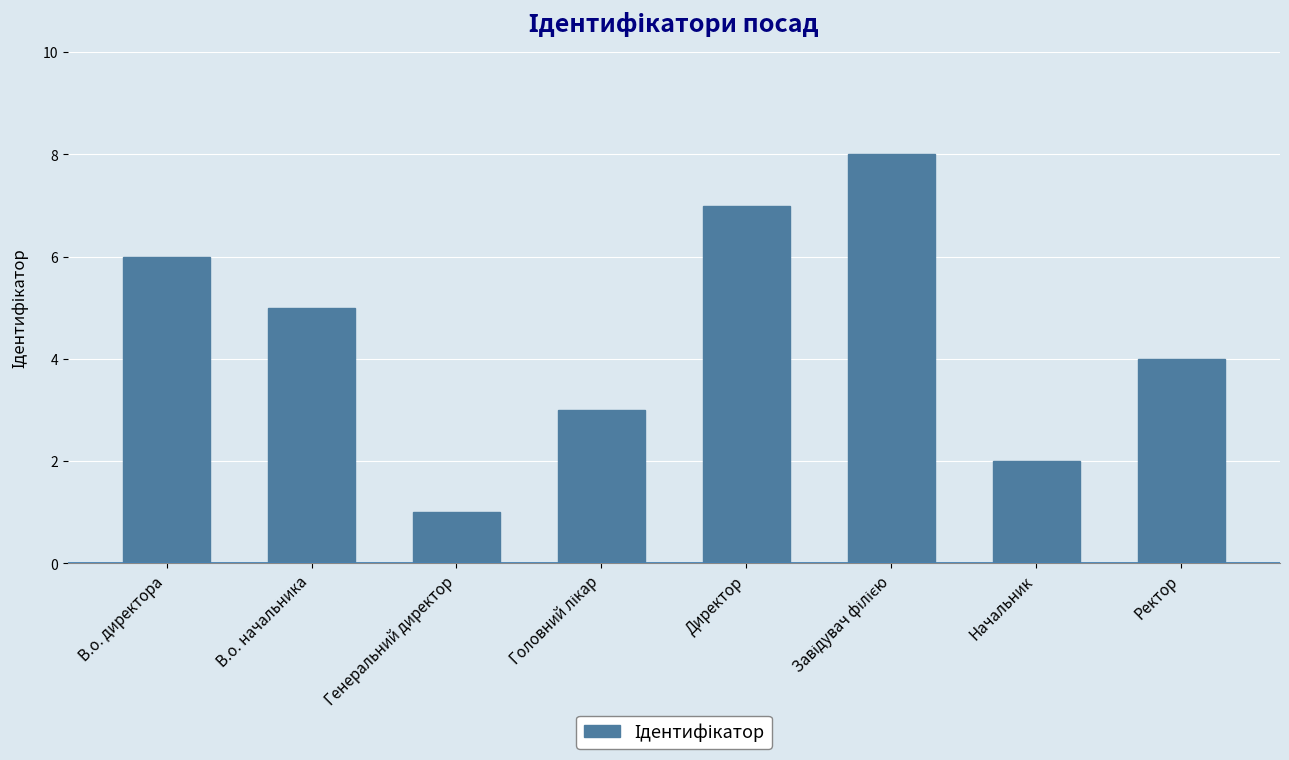

What is the label of the 8th bar from the left?

Ректор